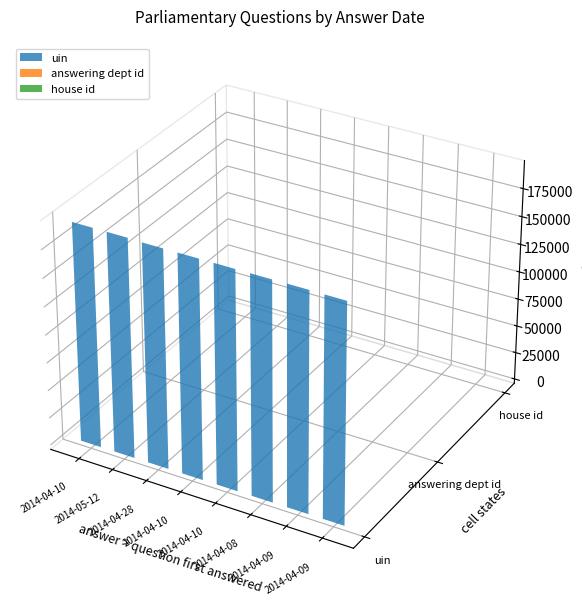

At which category is the sum across all series the highest?

2014-04-10